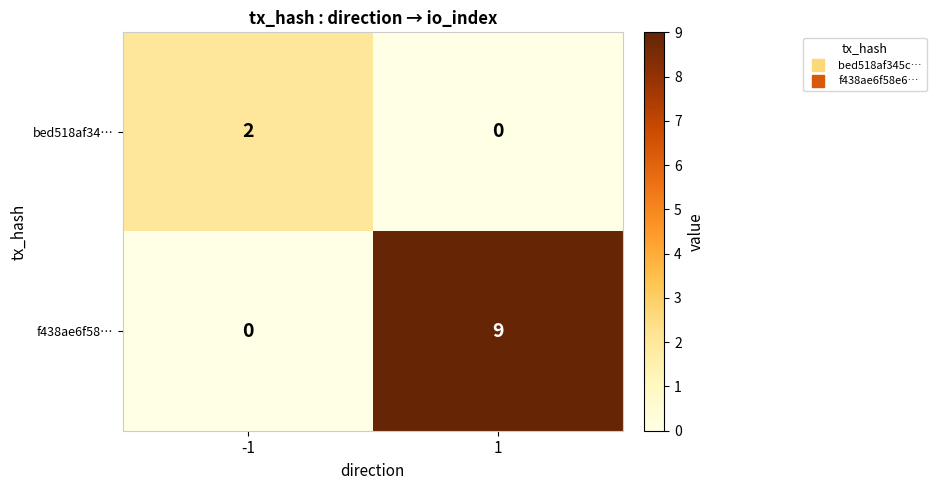

What is the maximum value for f438ae6f58…?

9